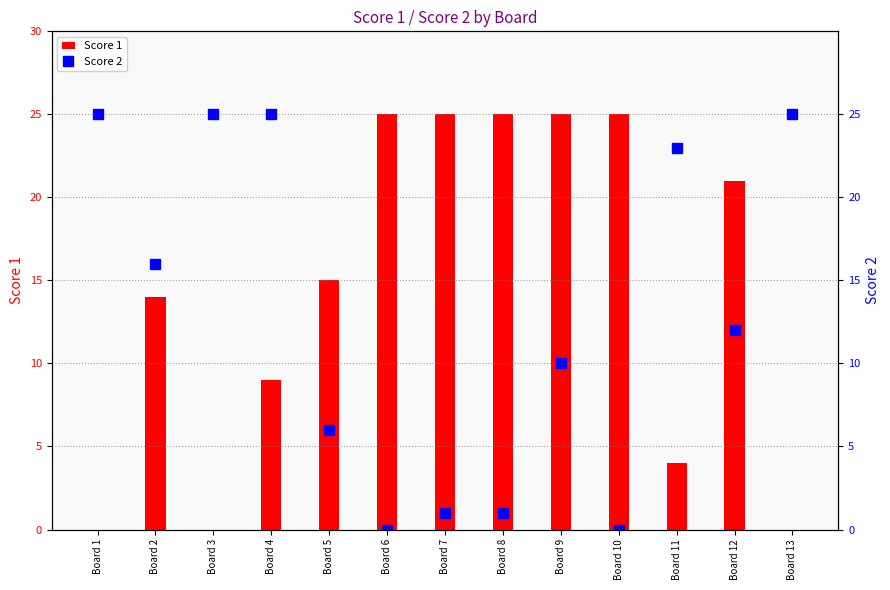

Is it true that Score 1 equals 39 at Board 8?

False